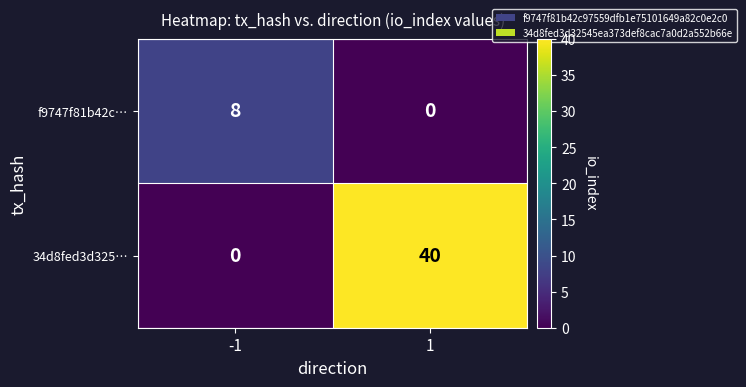

Reading right to left, extract all data points from this chart.

f9747f81b42c…: 0	8
34d8fed3d325…: 40	0